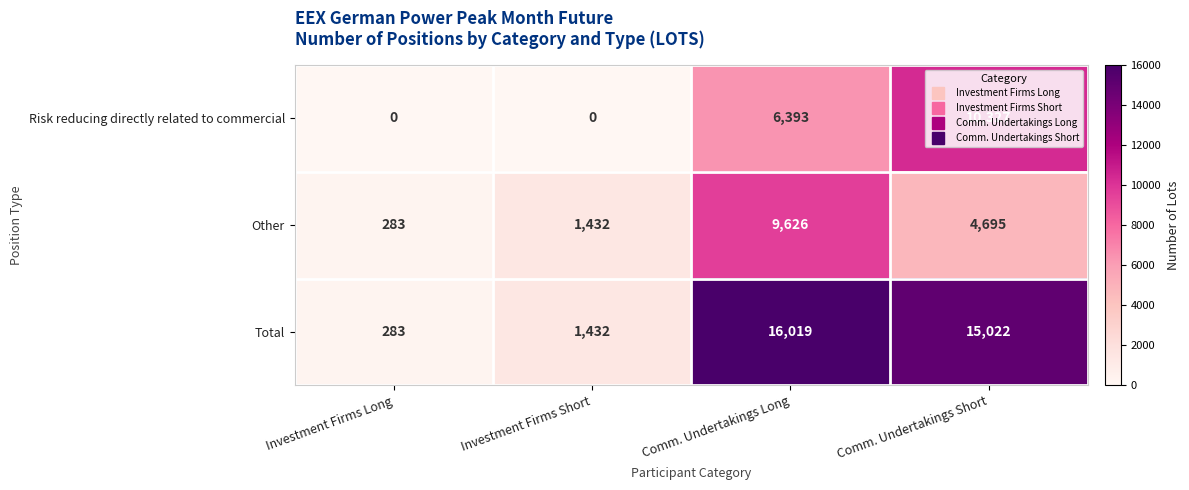

Which series changed the most between Investment Firms Long and Comm. Undertakings Short?

Total